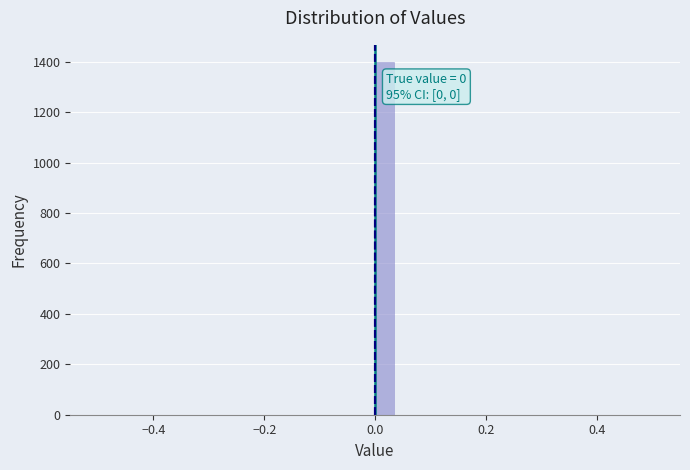

Around what value on the x-axis is the tallest bar? Give the approximate position of its centre, as read against the axis.

0.02